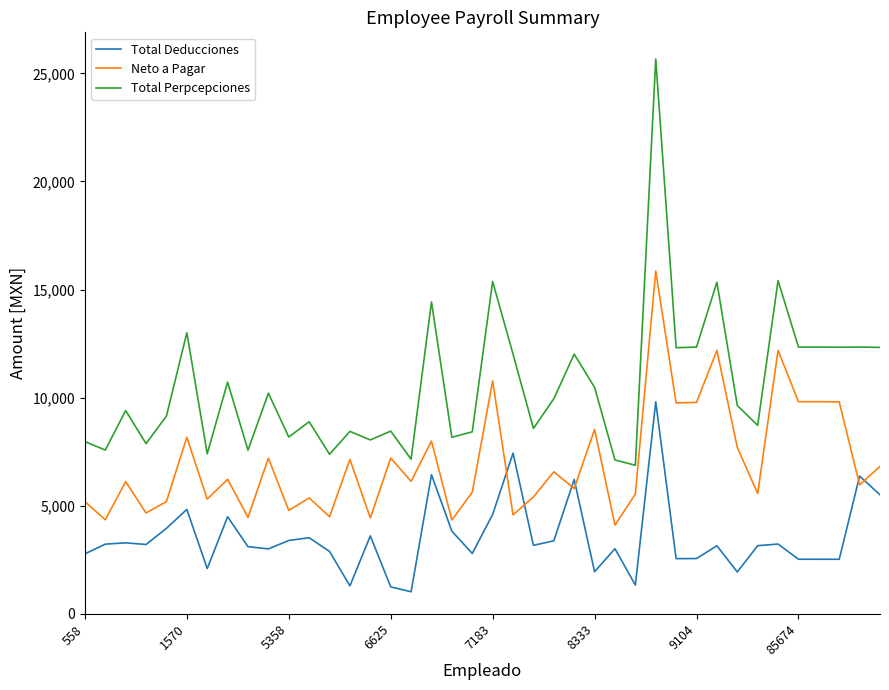

Which series has the largest total across all categories?

Total Perpcepciones